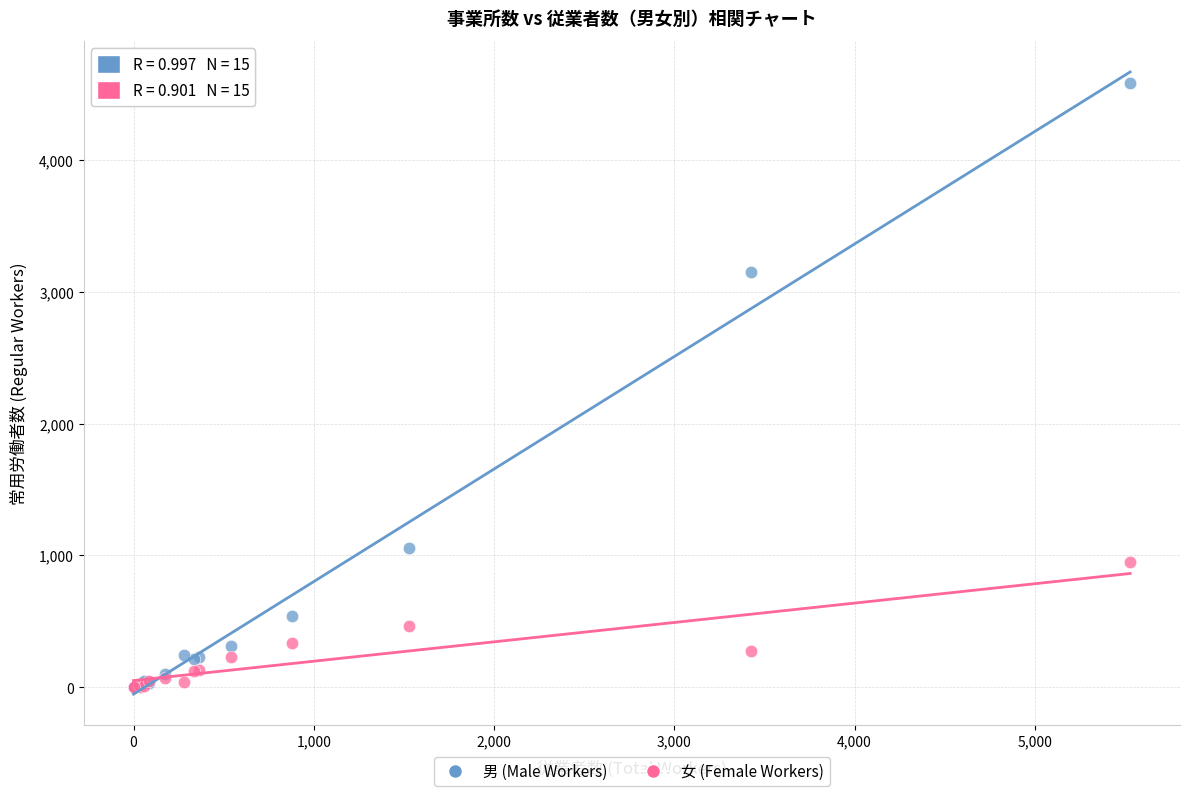

In the 男 (Male Workers) series, what Y value is closest to 2291?

3146